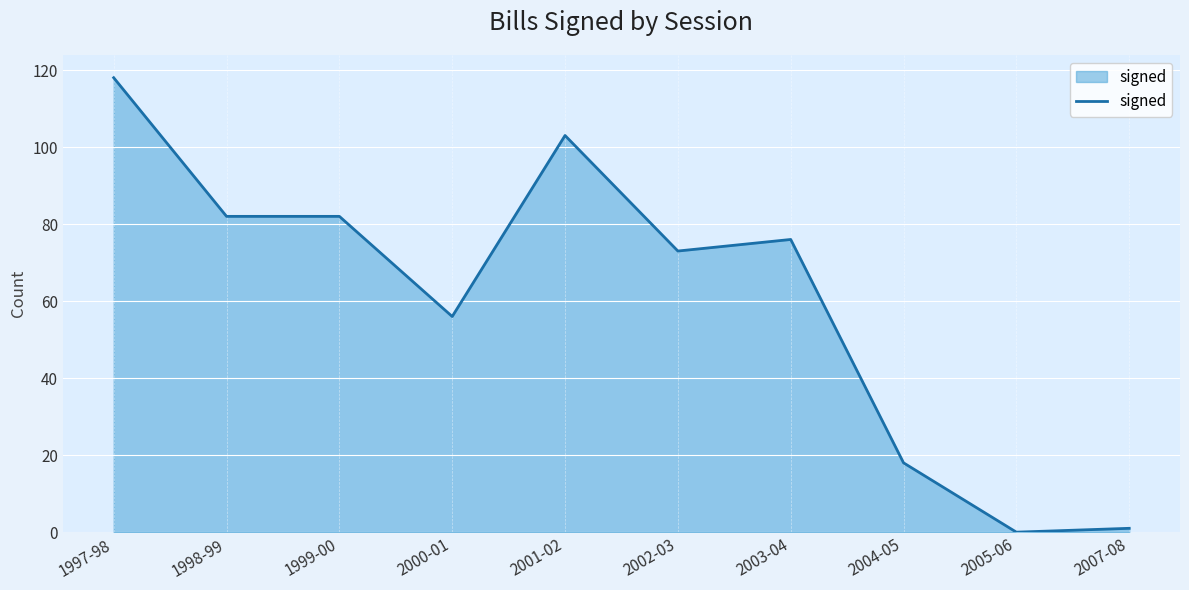

How many values are above zero?

9